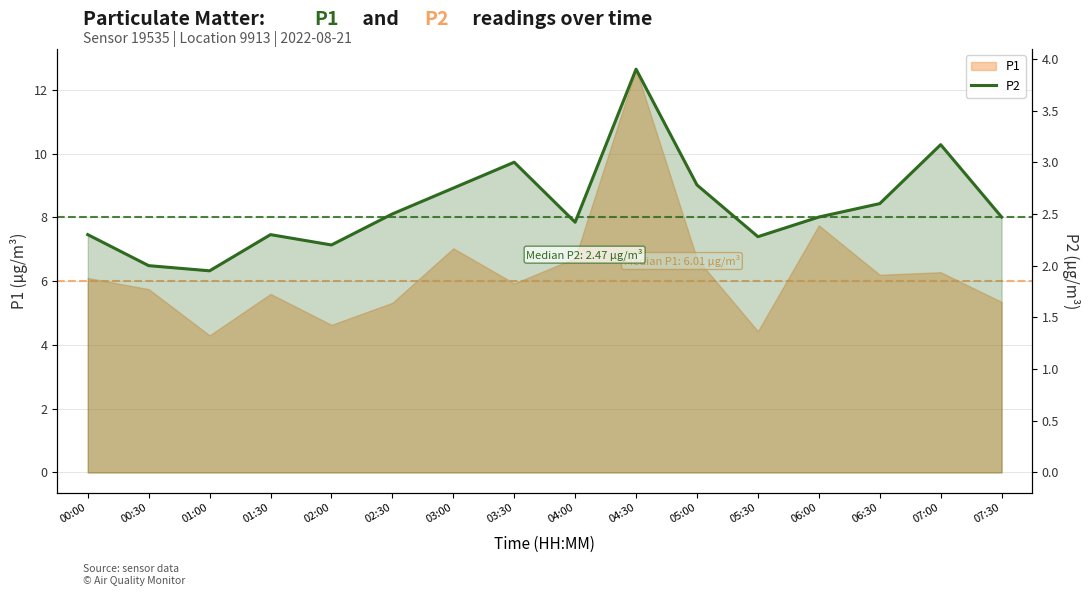

What is the label of the 3rd point from the right?

06:30